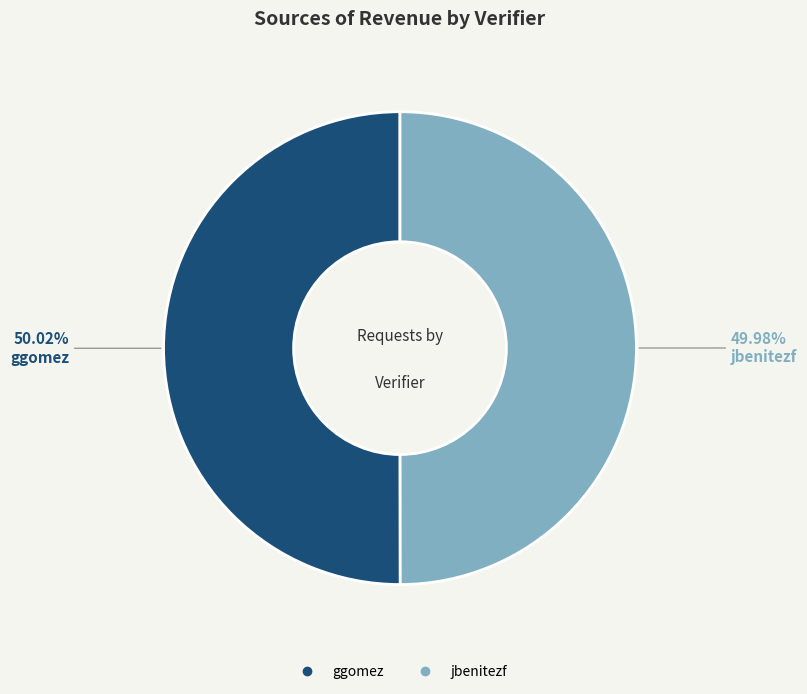

Combined, do ggomez and jbenitezf account for over 50%?

Yes